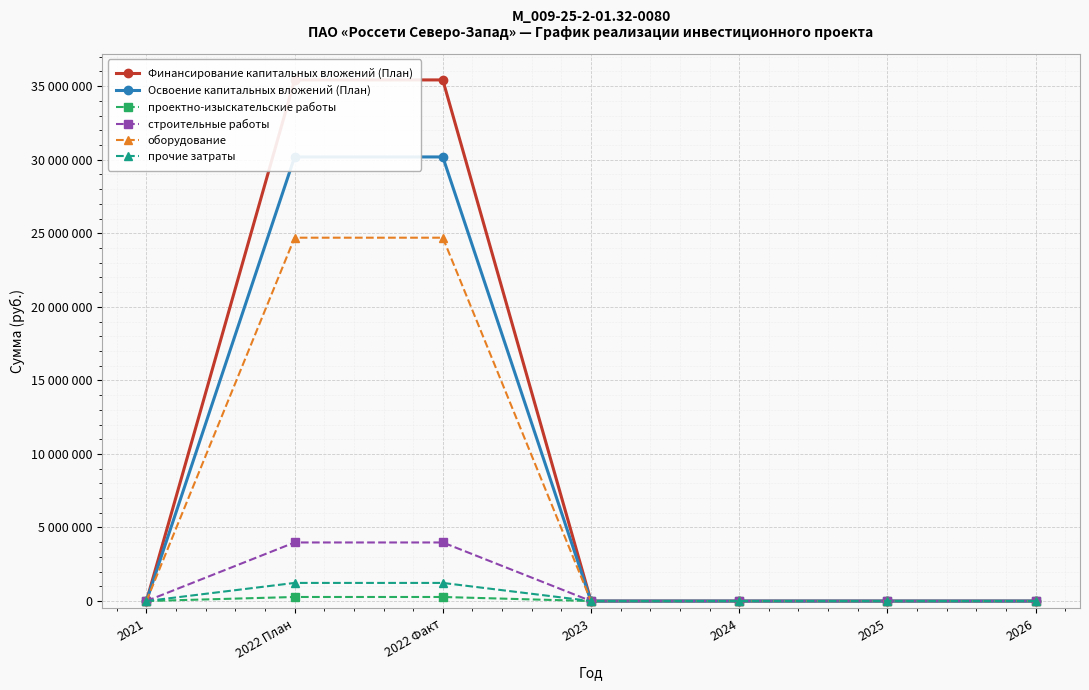

What are all the series names shown in the legend?

Финансирование капитальных вложений (План), Освоение капитальных вложений (План), проектно-изыскательские работы, строительные работы, оборудование, прочие затраты